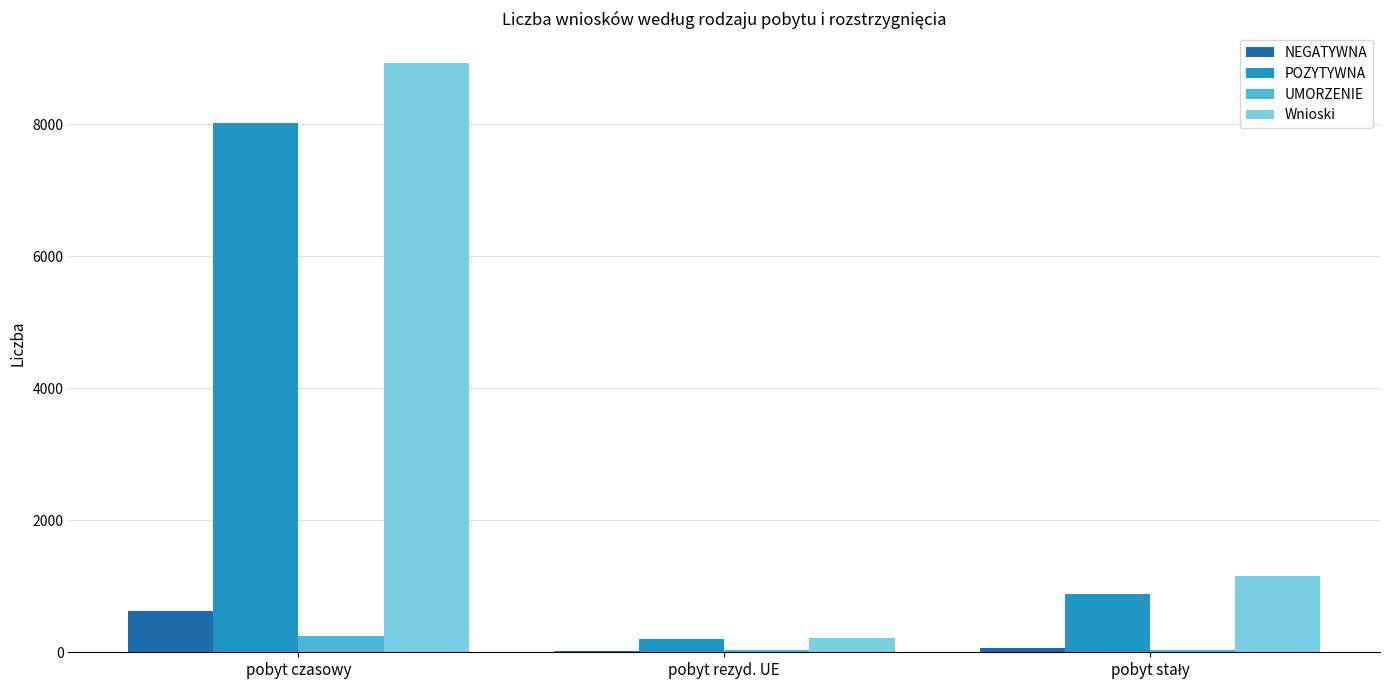

True or false: Wnioski has a value of 8933 at pobyt czasowy.

True